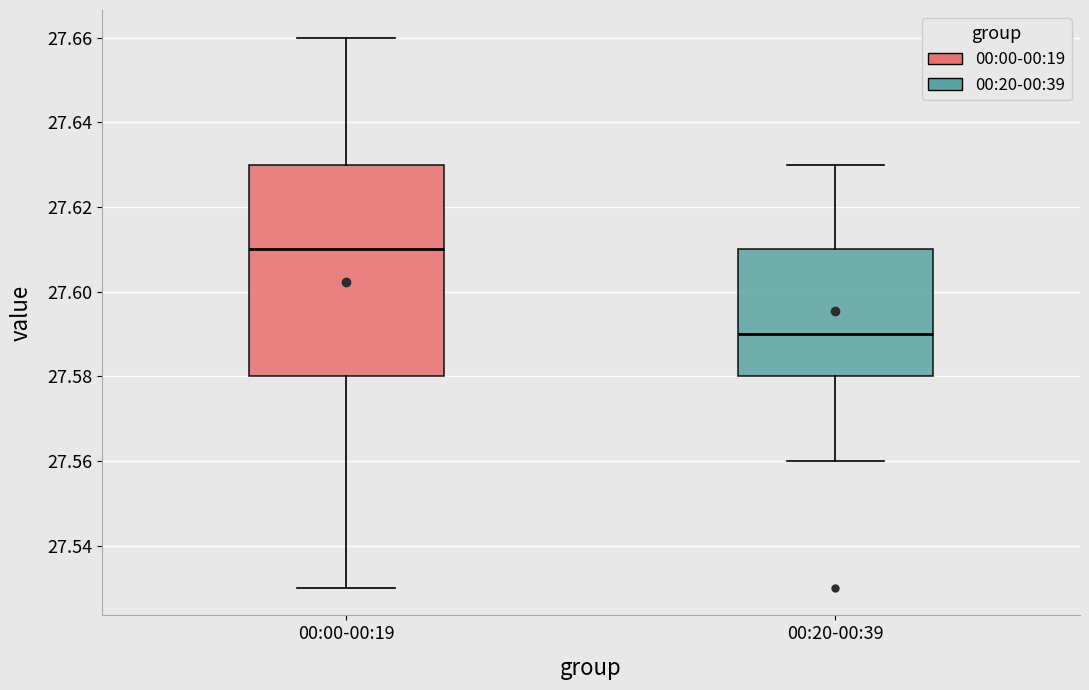

Reading left to right, read every box against the y-axis: the position of its median line, the range the box covers, and the ends of its whiskers. The values are not printed on the chart, so give them approximately, as read against the axis.

00:00-00:19: median 27.61, box 27.58 to 27.63, whiskers 27.53 to 27.66
00:20-00:39: median 27.59, box 27.58 to 27.61, whiskers 27.56 to 27.63